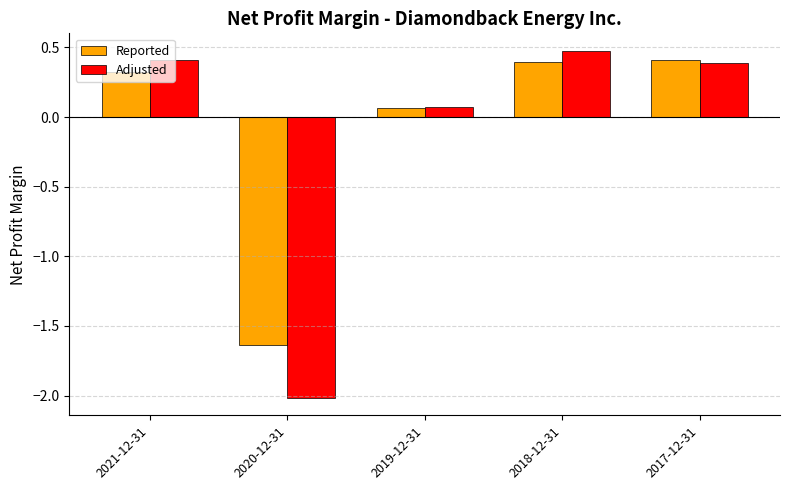

What is the difference between the second highest and second lowest values in the Reported series?

0.3